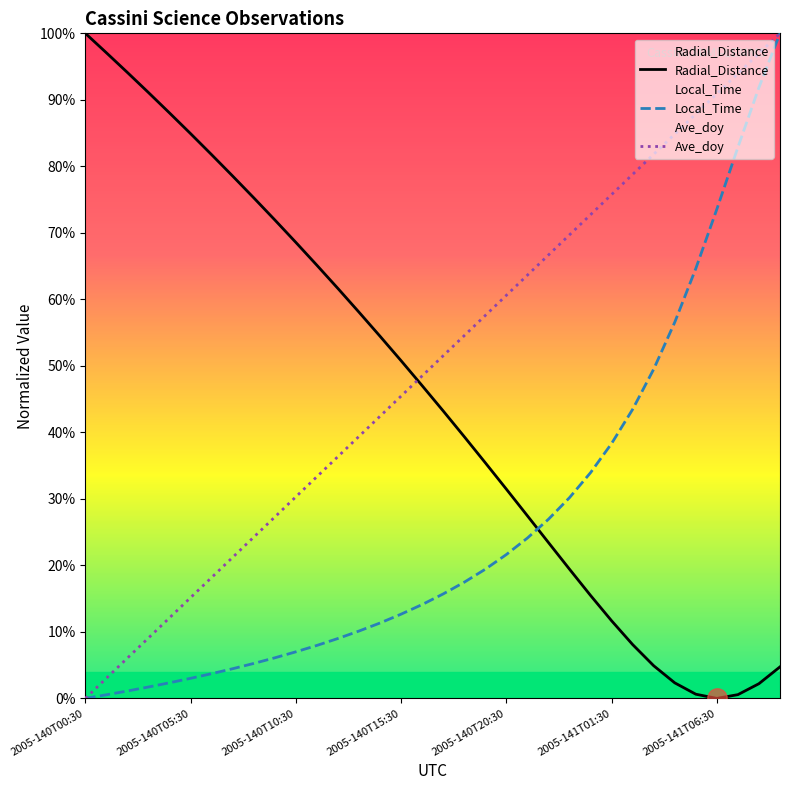

How many distinct data groups are displayed?

3